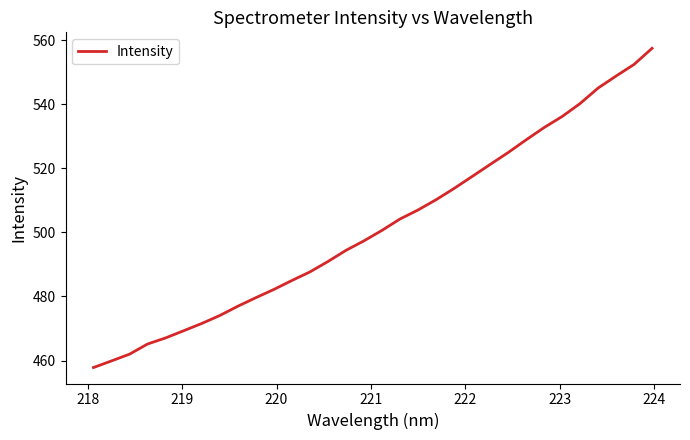

What is the greatest value displayed?

557.4